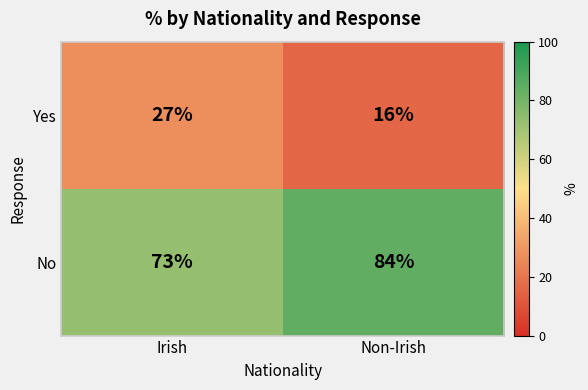

At how many categories does at least one series exceed 25?

2